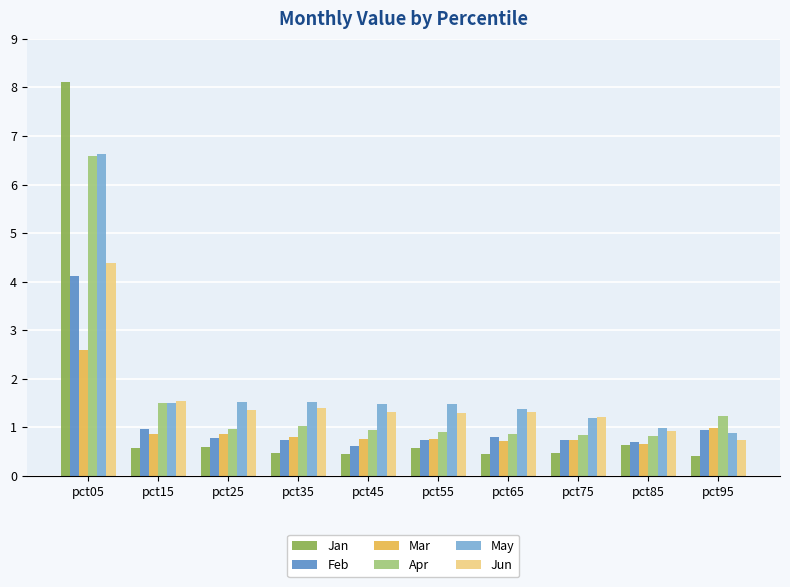

Which series has the widest spread of values?

Jan